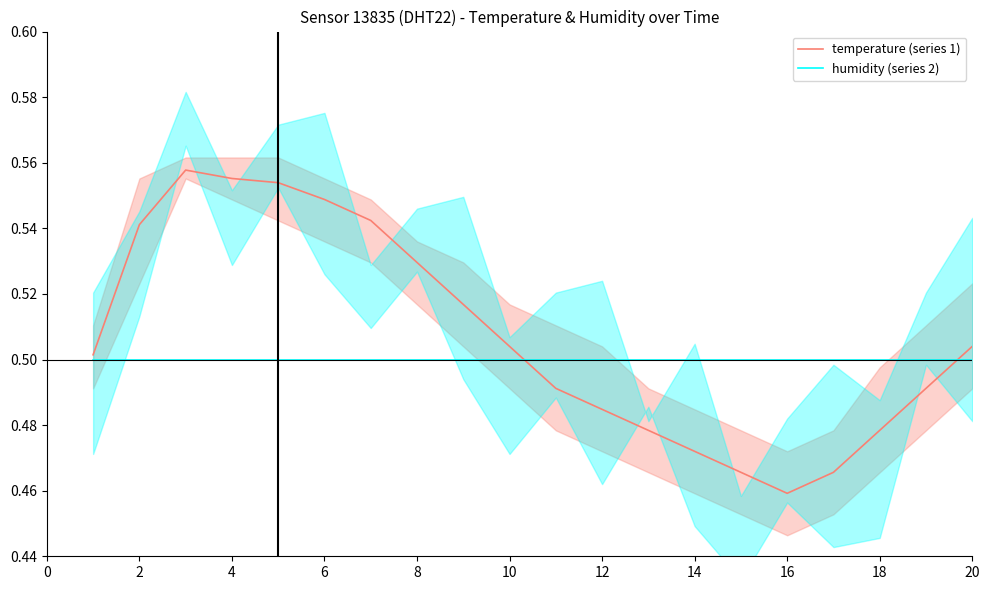

List the series in order of their overall mean, lowest first.

humidity (series 2), temperature (series 1)